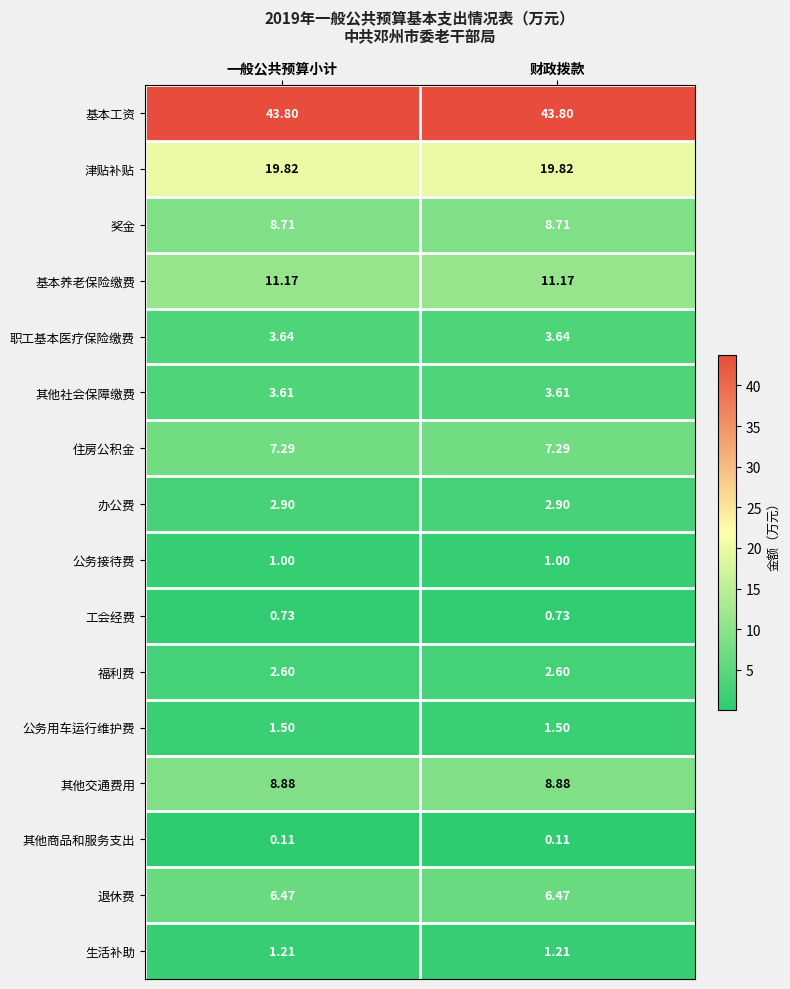

Rank the series at 财政拨款 from highest to lowest value.

基本工资, 津贴补贴, 基本养老保险缴费, 其他交通费用, 奖金, 住房公积金, 退休费, 职工基本医疗保险缴费, 其他社会保障缴费, 办公费, 福利费, 公务用车运行维护费, 生活补助, 公务接待费, 工会经费, 其他商品和服务支出